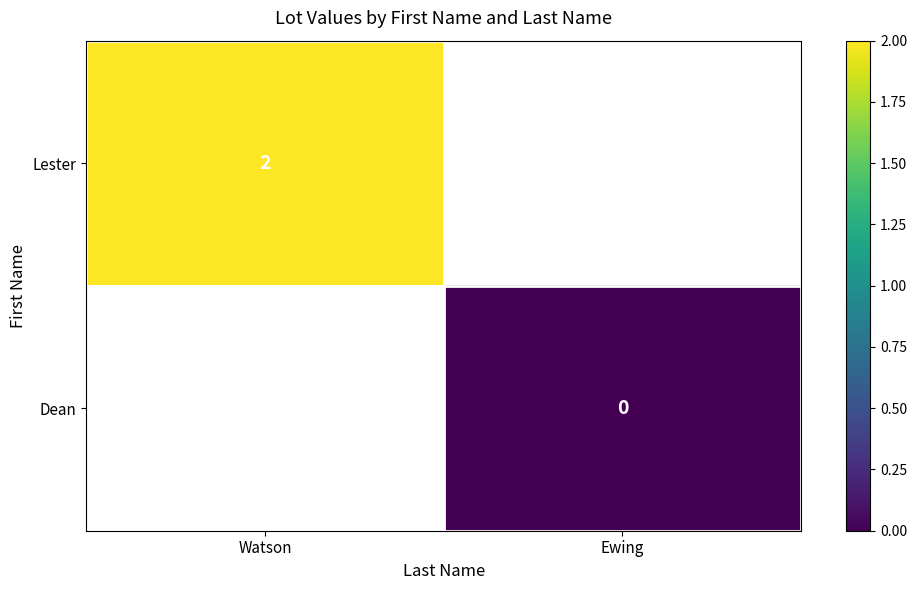

True or false: Lester has a value of 1 at Watson.

False